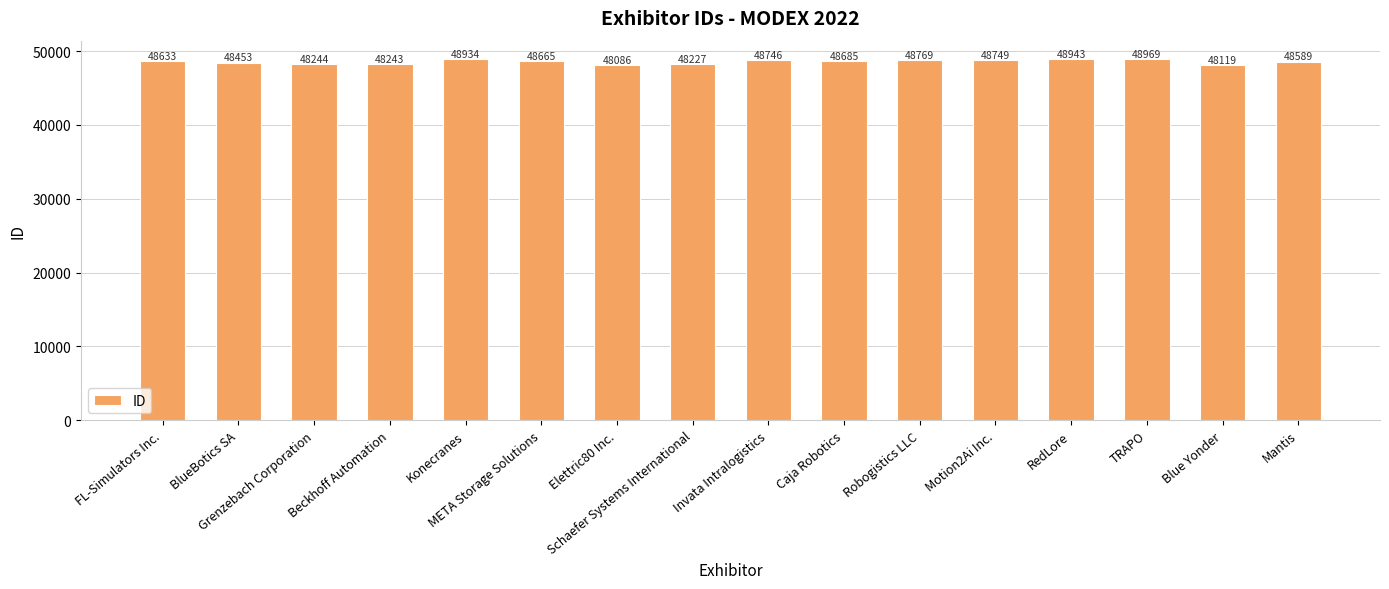

What is the difference between the maximum and second lowest values?

850